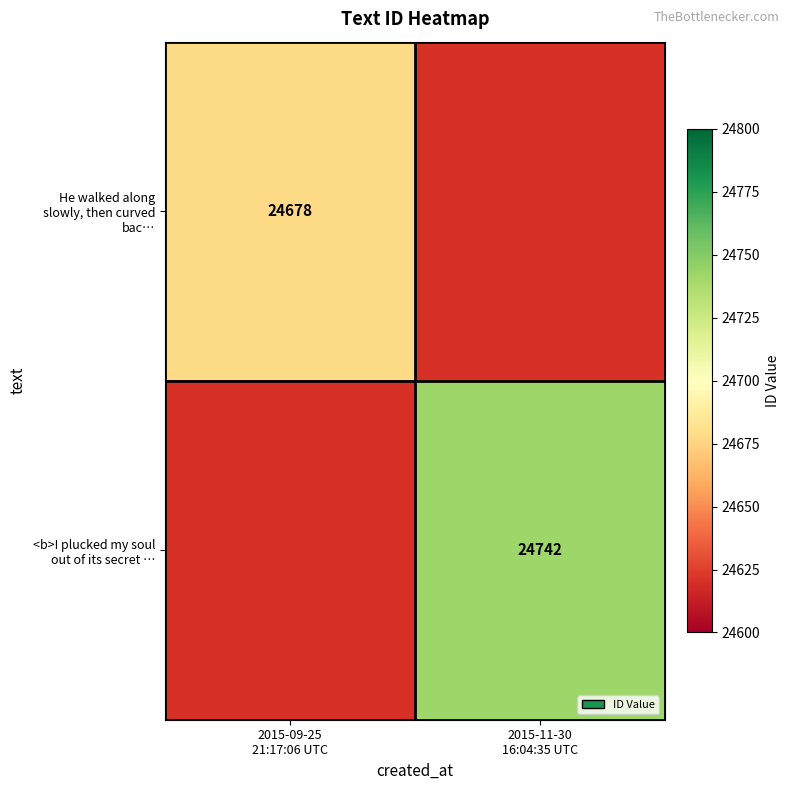

List the series in order of their peak value, lowest first.

He walked along slowly, then curved bac…, <b>I plucked my soul out of its secret …